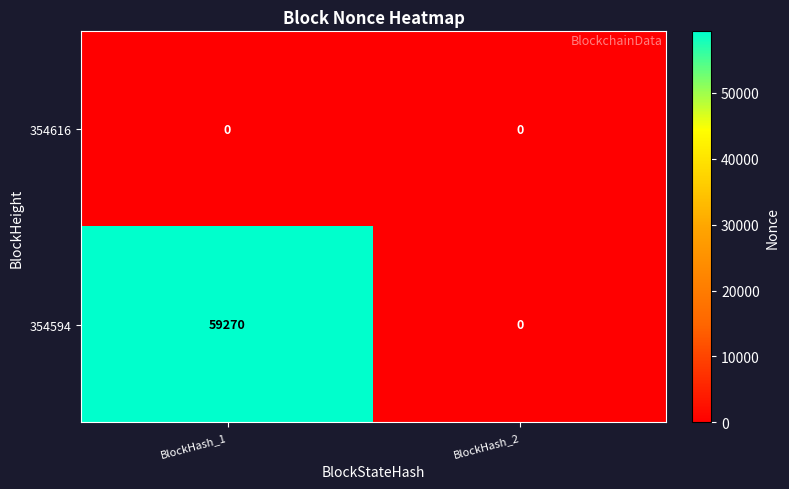

Count the number of categories in the chart.

2